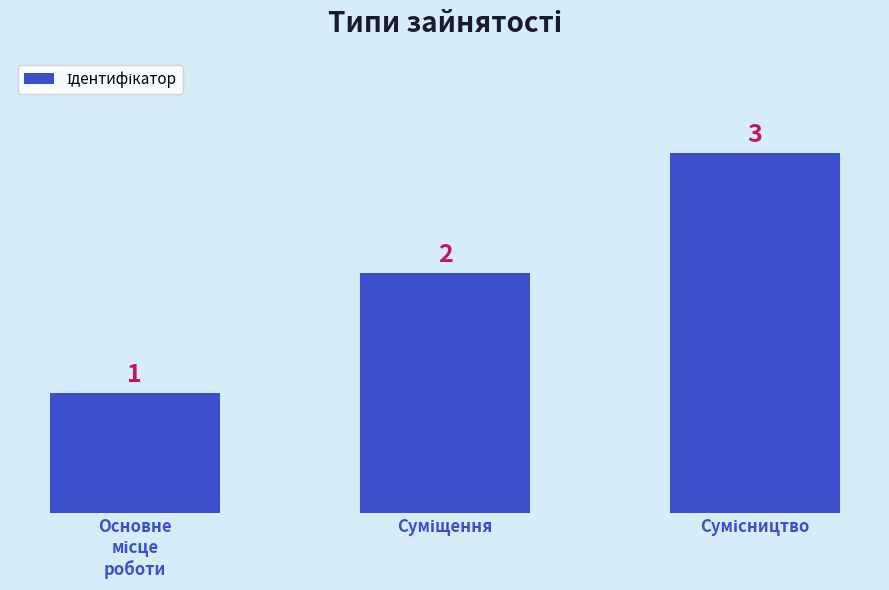

How many values are between 1 and 3?

3